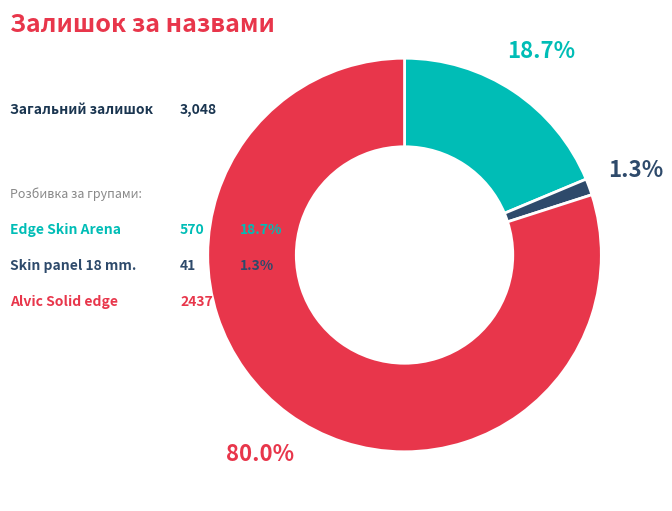

Is there any slice that represents more than half of the pie?

Yes